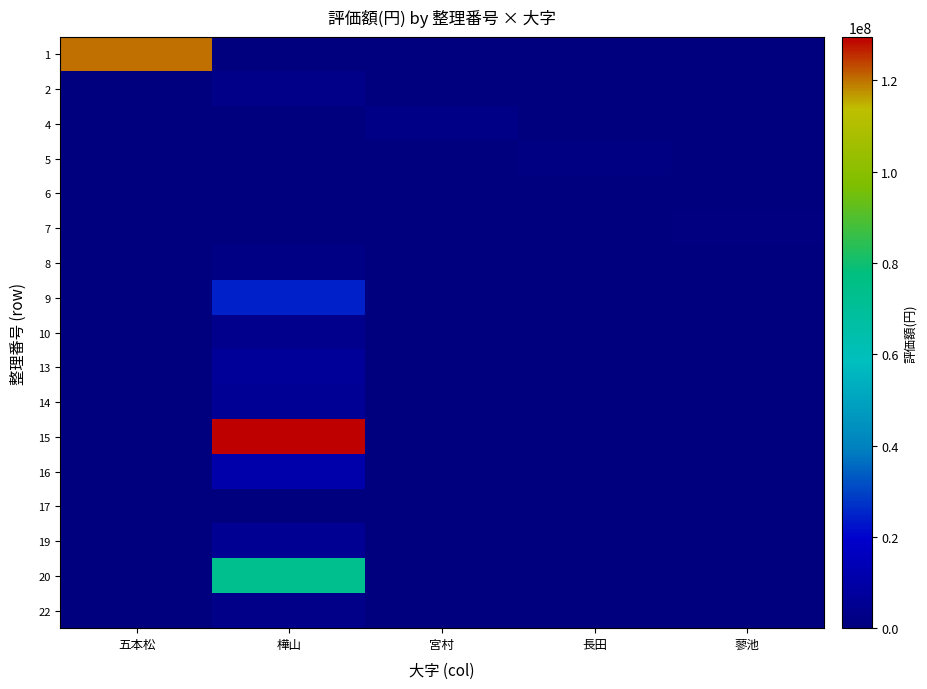

What is the difference between the highest and lowest values at 蓼池?

512987